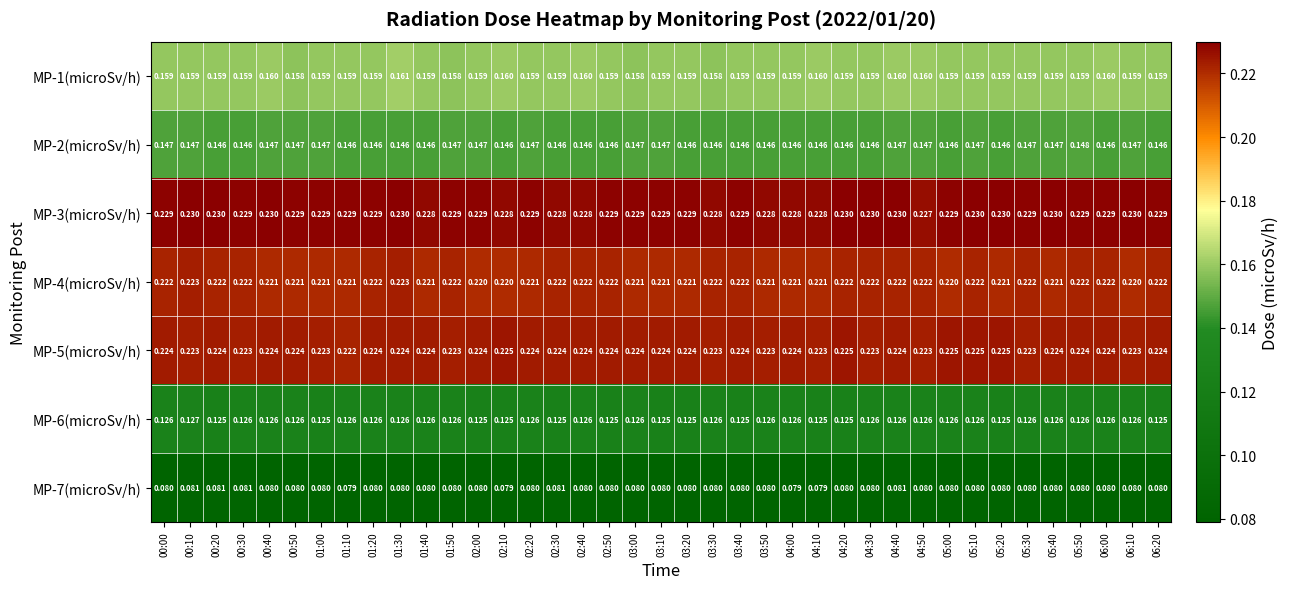

What is the total value across all series at 02:10?

1.2